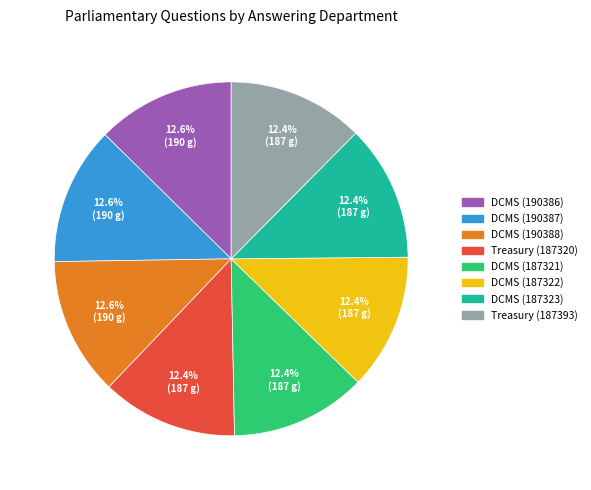

Is there any slice that represents more than half of the pie?

No